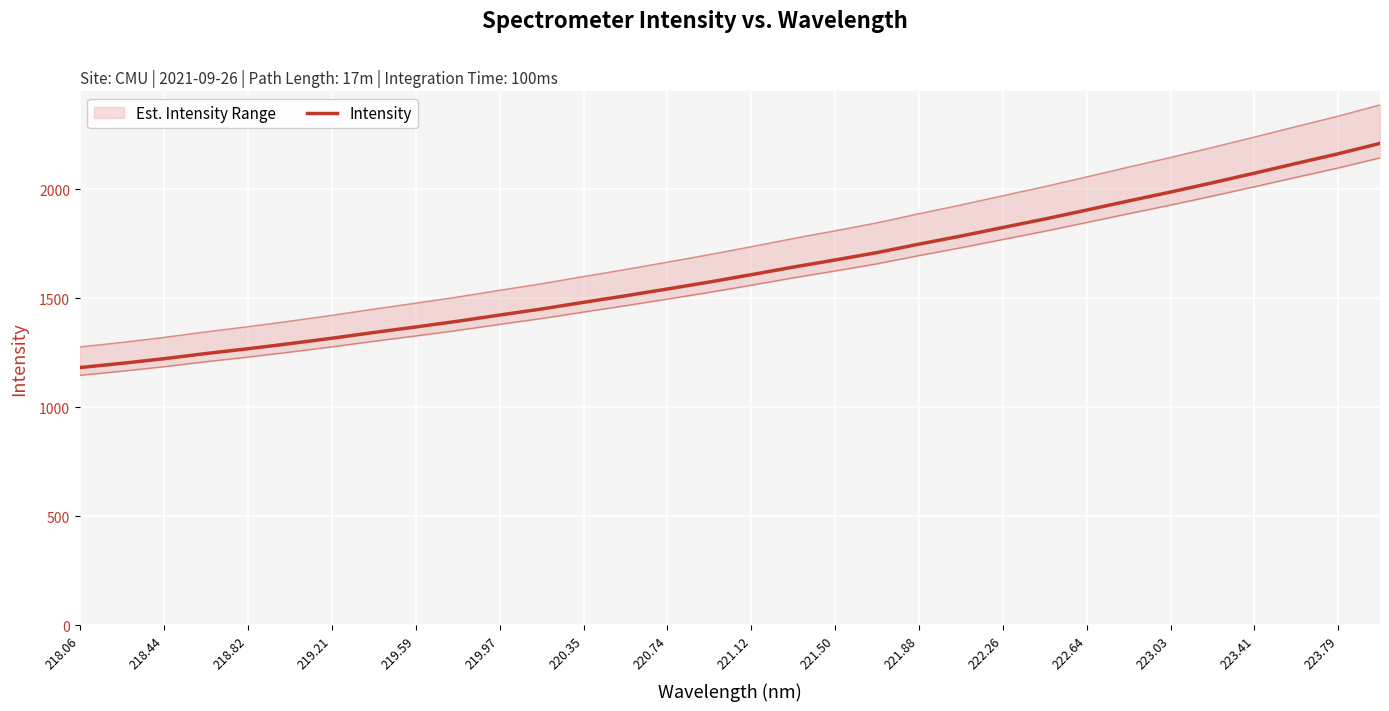

Reading right to left, transcribe all the data shown in this chart.

2210.5	2162.7	2118.6	2073.8	2029.8	1987.2	1946.4	1904.8	1863.6	1824.6	1785.4	1748.3	1709.5	1675.6	1642.9	1608.1	1574.4	1542.5	1511.1	1481.2	1450.7	1422.8	1394.4	1368.2	1342.8	1316.4	1291.6	1268.2	1246.2	1222.4	1201.3	1181.9